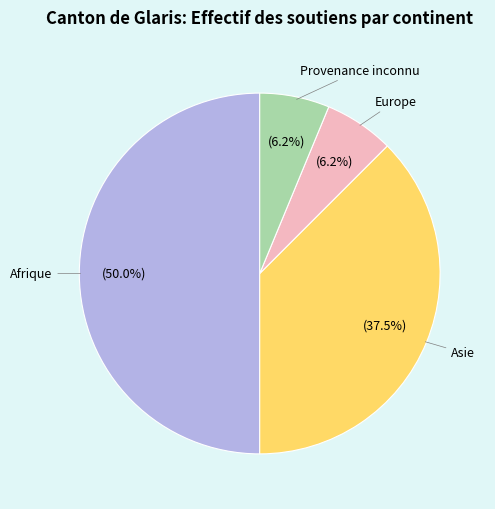

Does Europe account for over 50% of the chart?

No